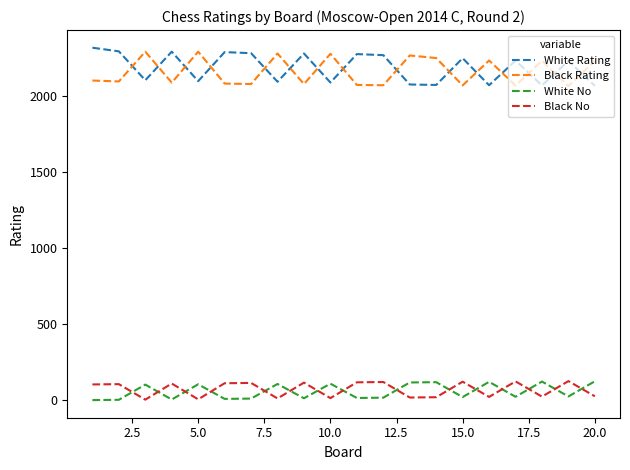

What is the difference between the maximum and minimum values in the Black Rating series?

226